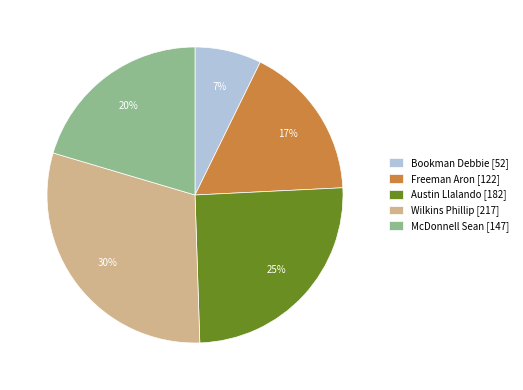

The McDonnell Sean slice represents 8% of the pie. True or false?

False